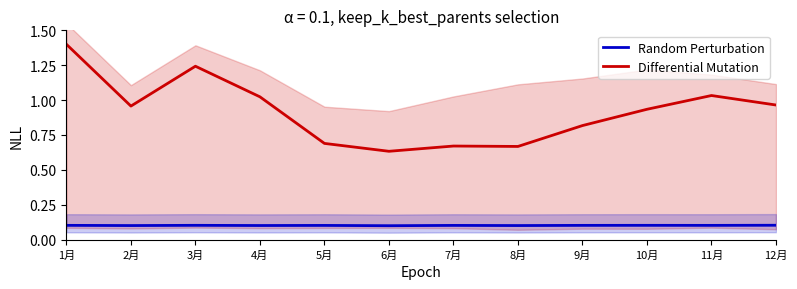

What position from the left is 1月?

1